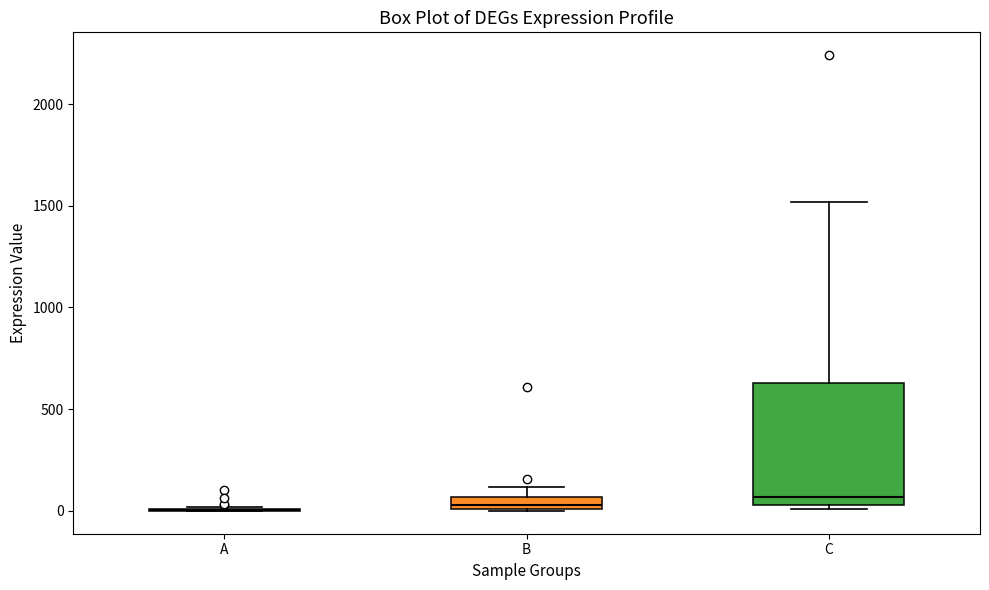

Where does the upper whisker of the box for B end on the y-axis? The values are not printed on the chart, so give them approximately, as read against the axis.

100